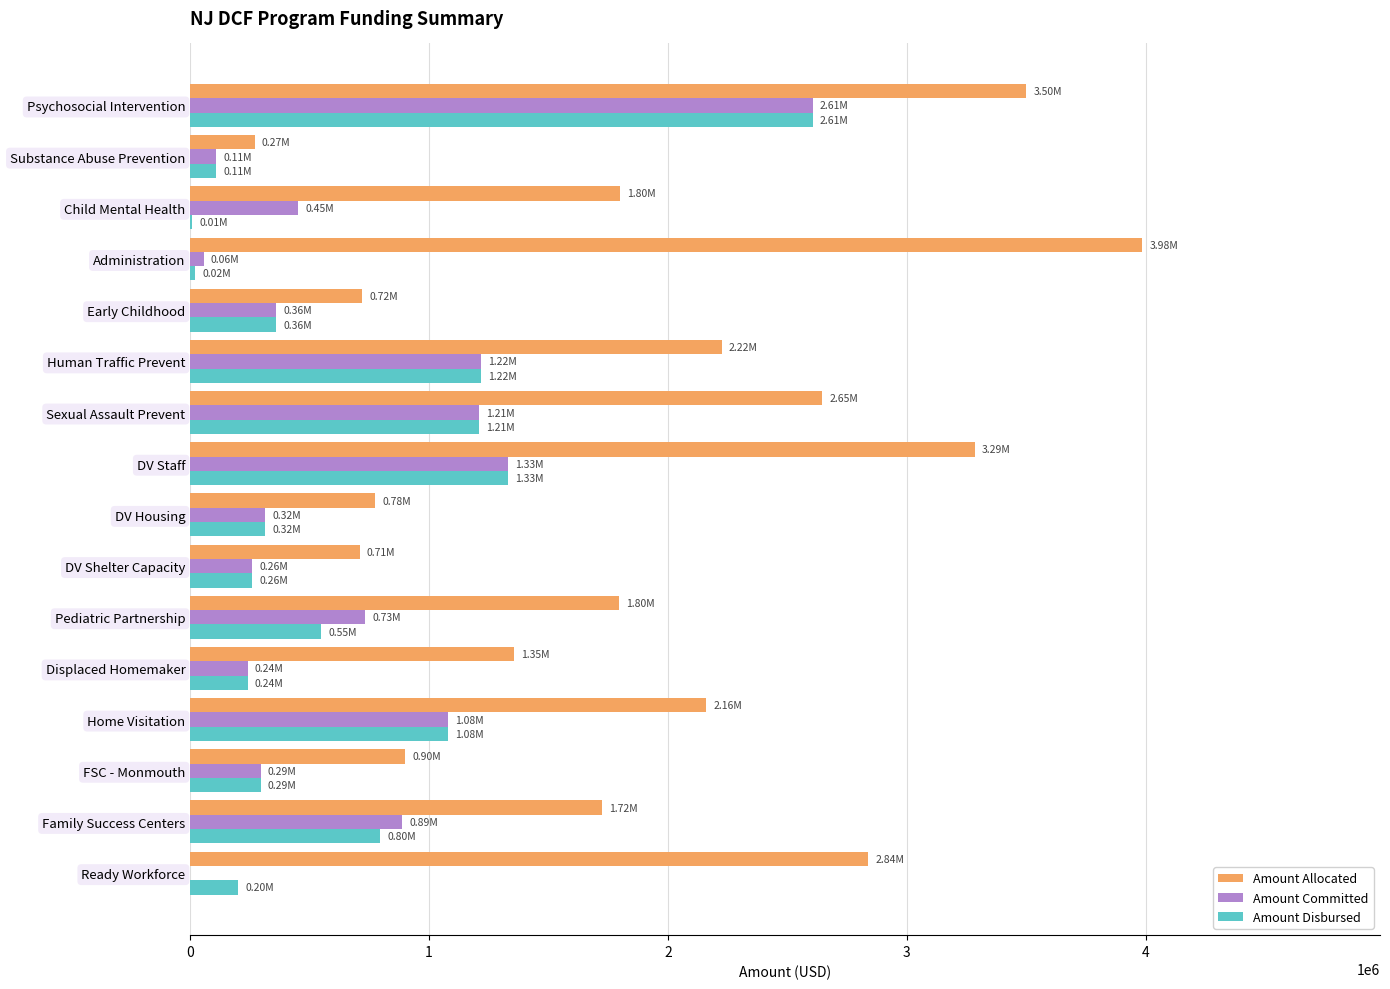

Which series has the largest total across all categories?

Amount Allocated